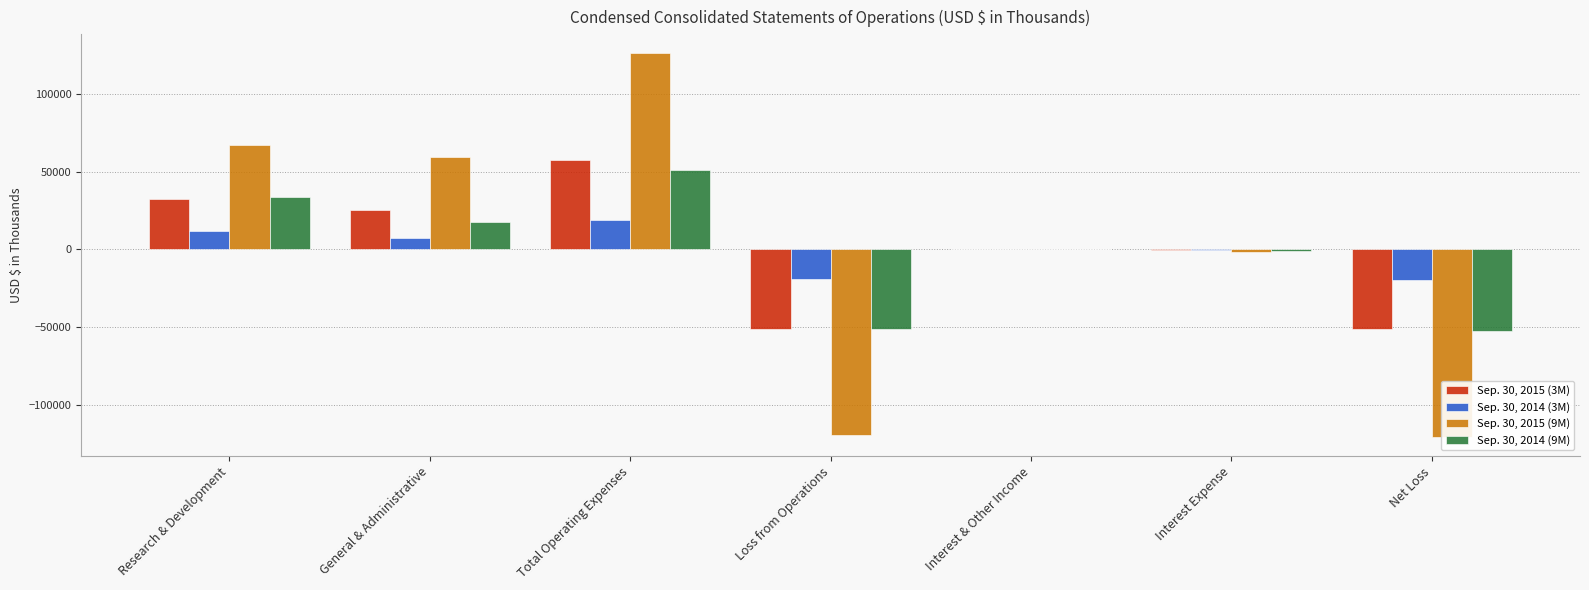

What is the label of the 5th bar from the left?

Interest & Other Income